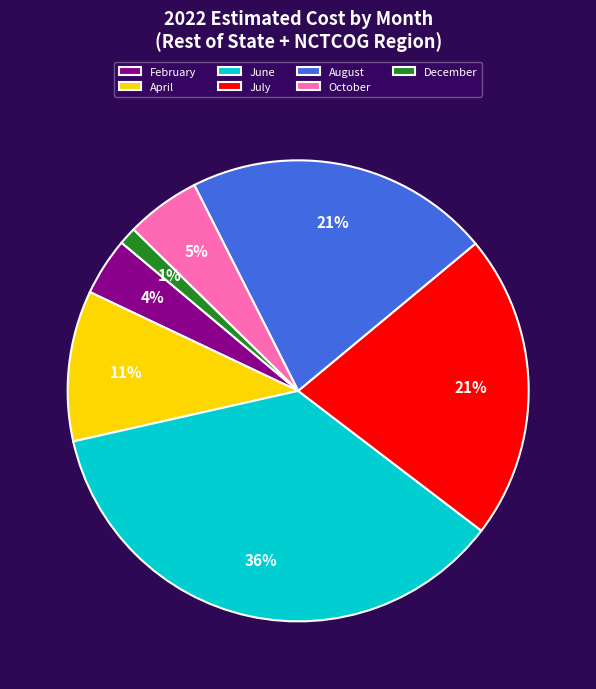

To the nearest percent, what is the difference between the largest and smallest slice percentages?

35%